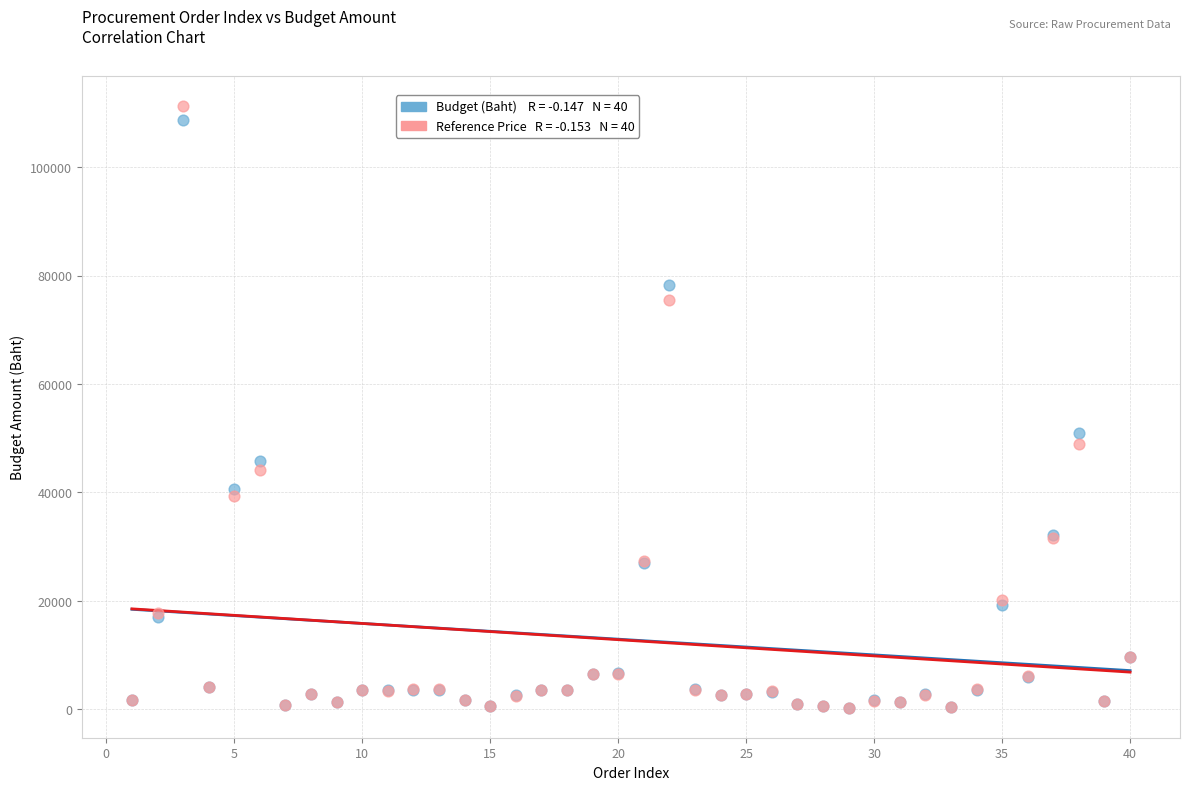

Across all series, what Y value is closest to 55787?

51017.6